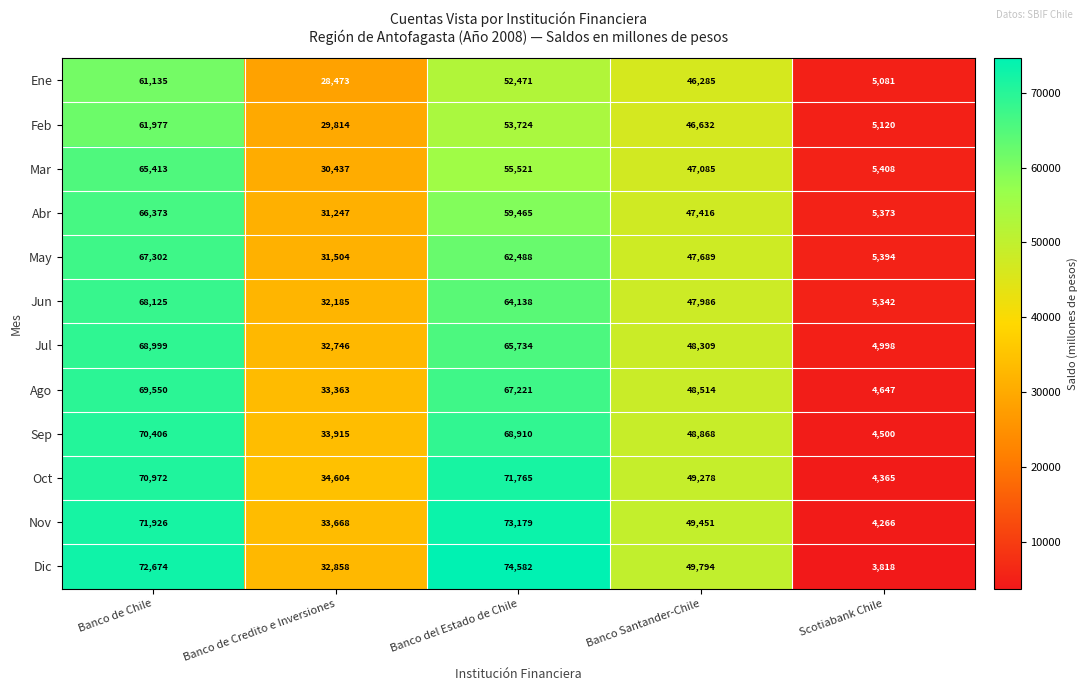

What is the spread (max minus min) of values at Banco de Chile?

11539